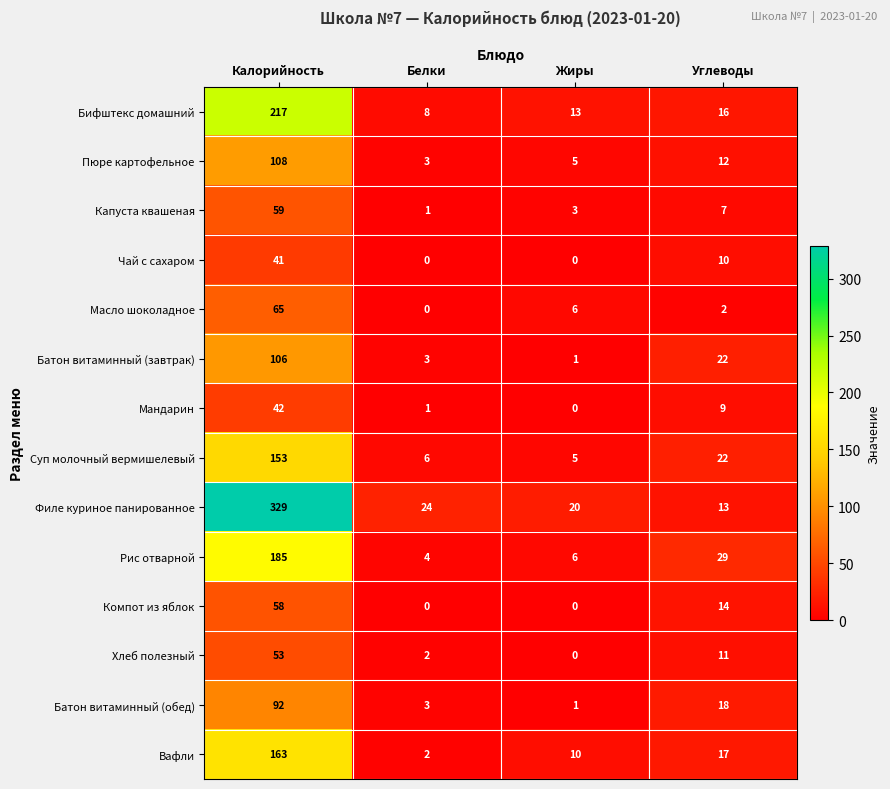

The value of Мандарин at Углеводы is 13. True or false?

False